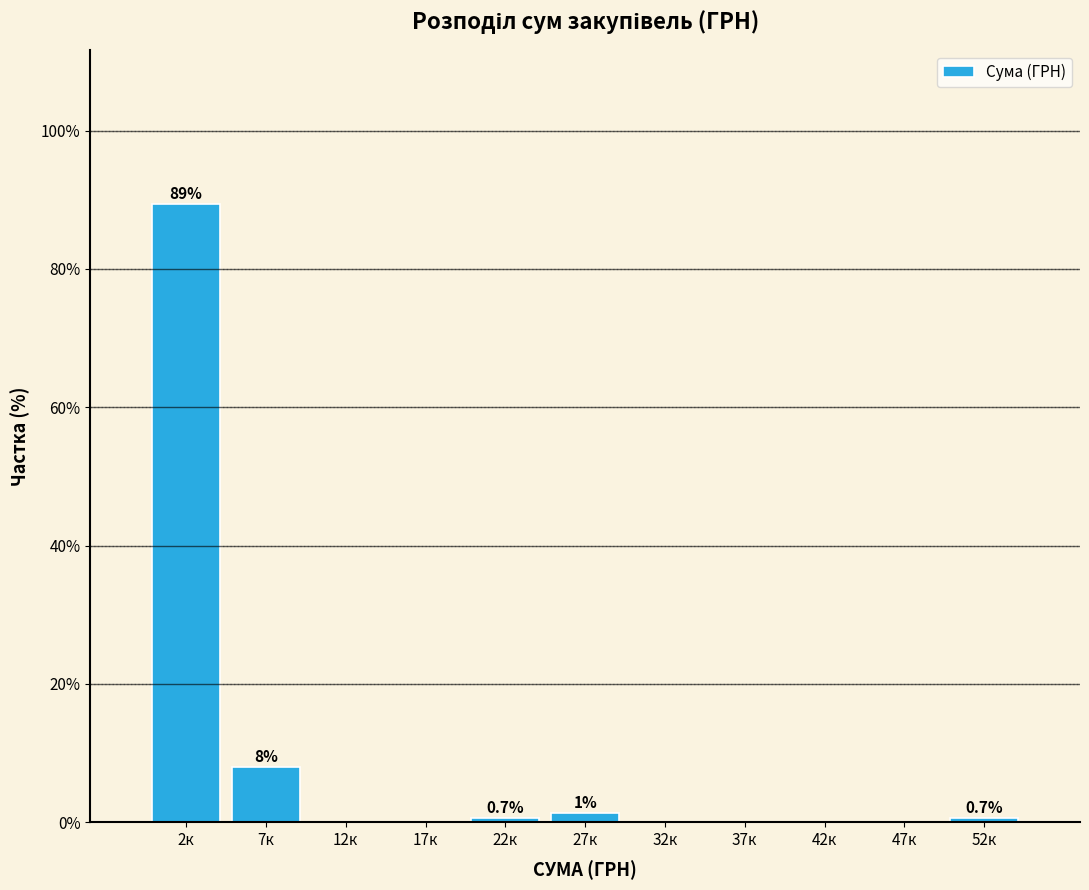

Reading right to left, extract all data points from this chart.

52к=0.7	47к=0.0	42к=0.0	37к=0.0	32к=0.0	27к=1.3	22к=0.7	17к=0.0	12к=0.0	7к=8.0	2к=89.3